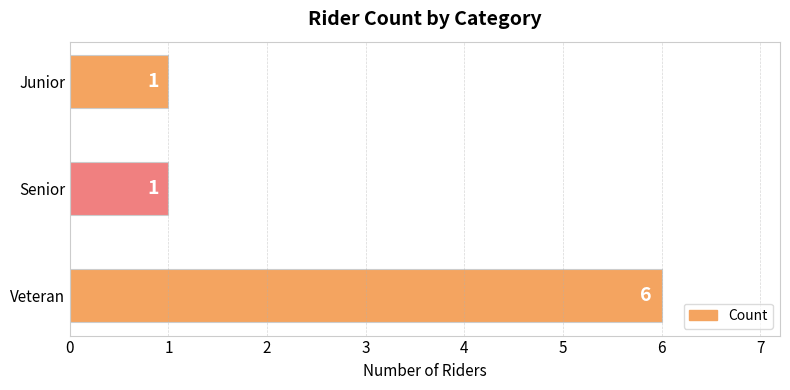

What is the change in value from Veteran to Junior?

-5